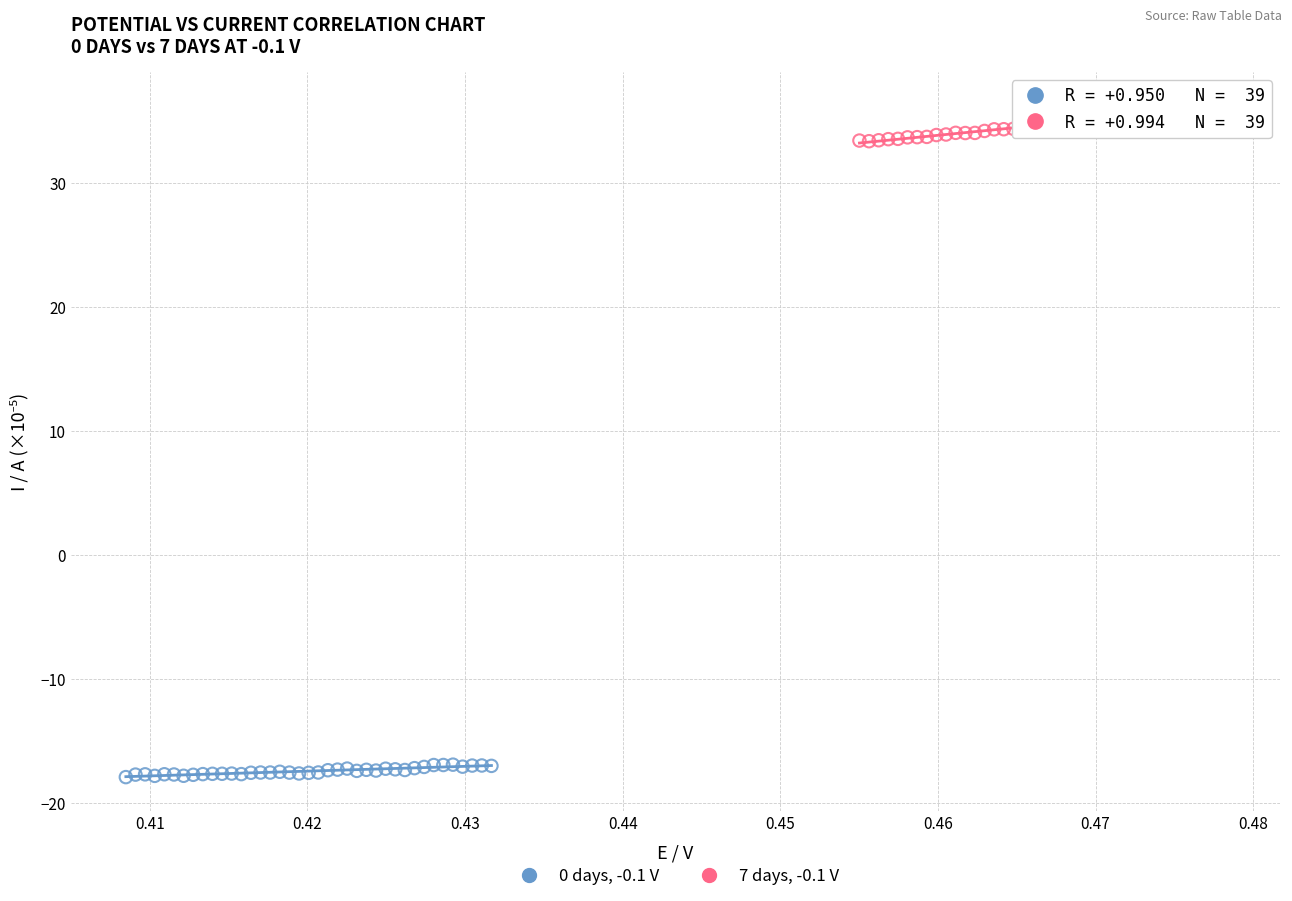

Which series contains the lowest Y value?

0 days, -0.1 V